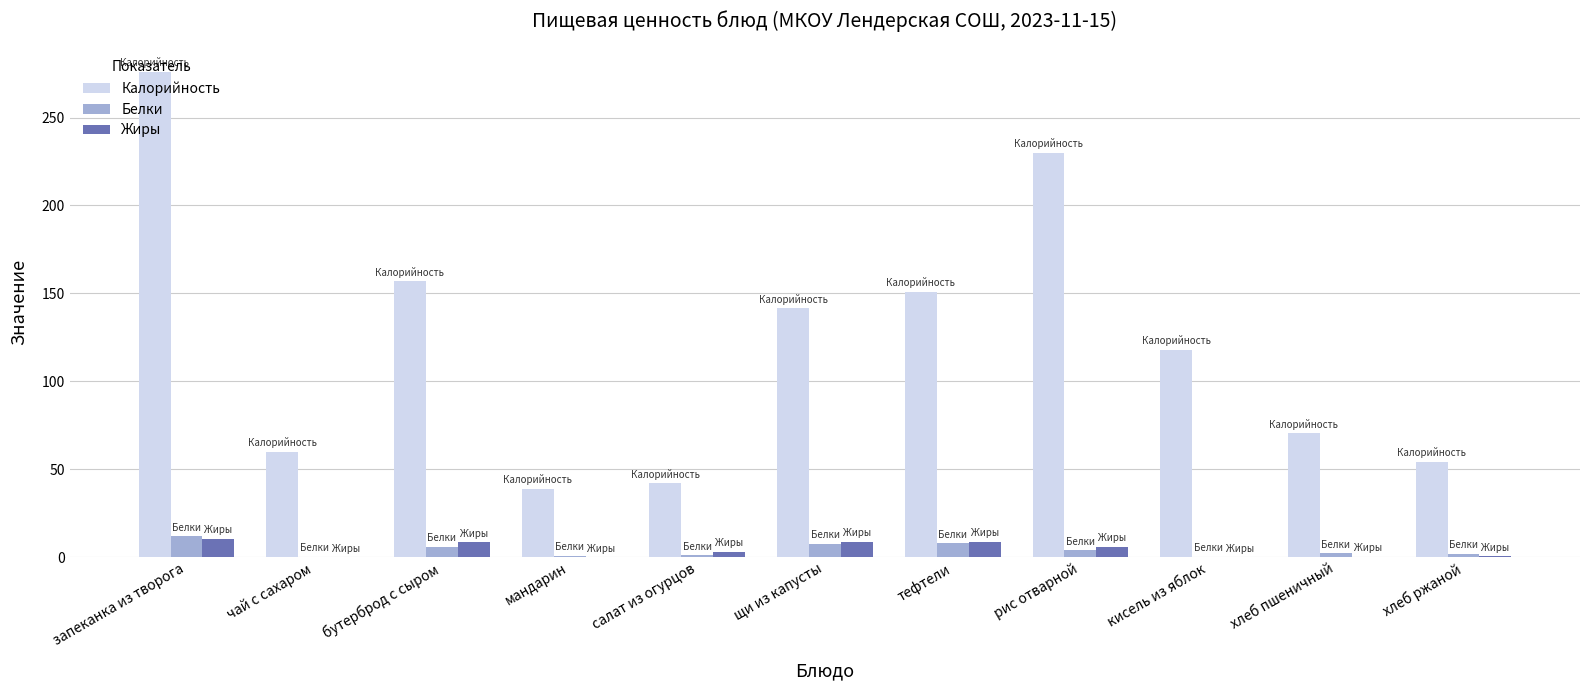

What are all the series names shown in the legend?

Калорийность, Белки, Жиры